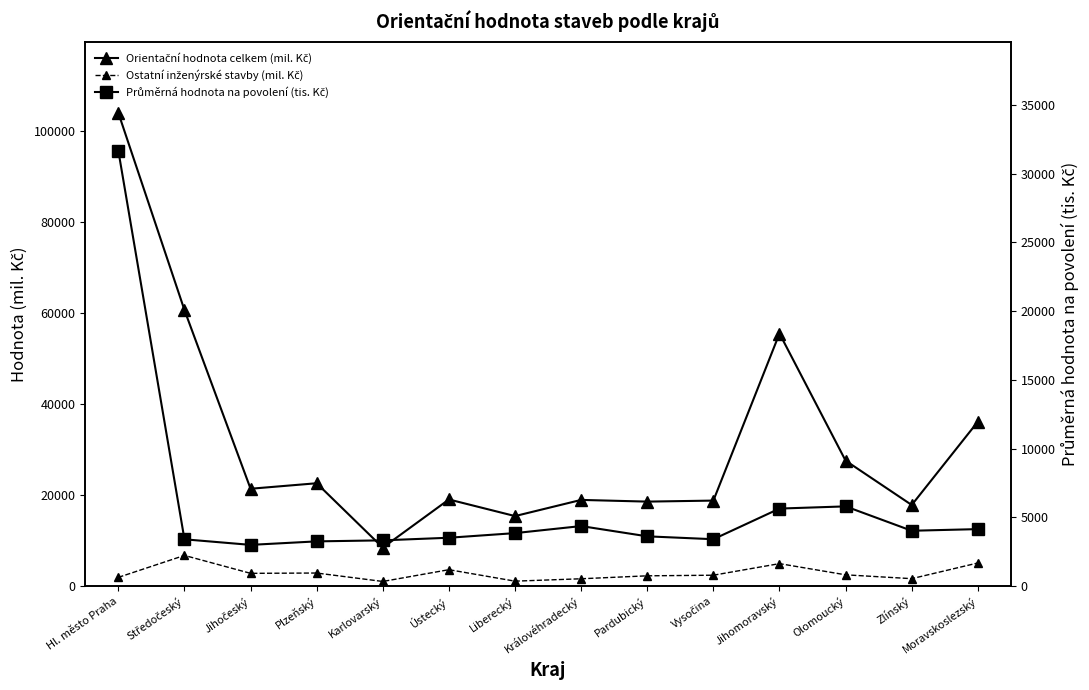

At which label is Orientační hodnota celkem (mil. Kč) closest to 56229?

Jihomoravský